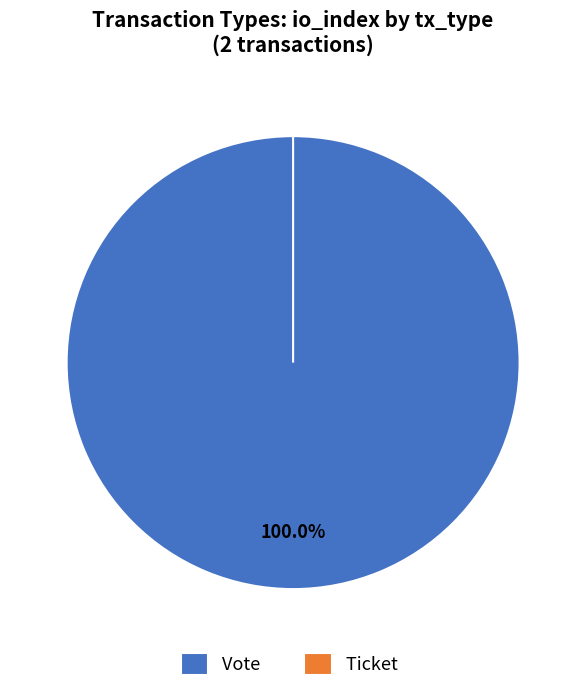

Between Vote and Ticket, which is larger?

Vote